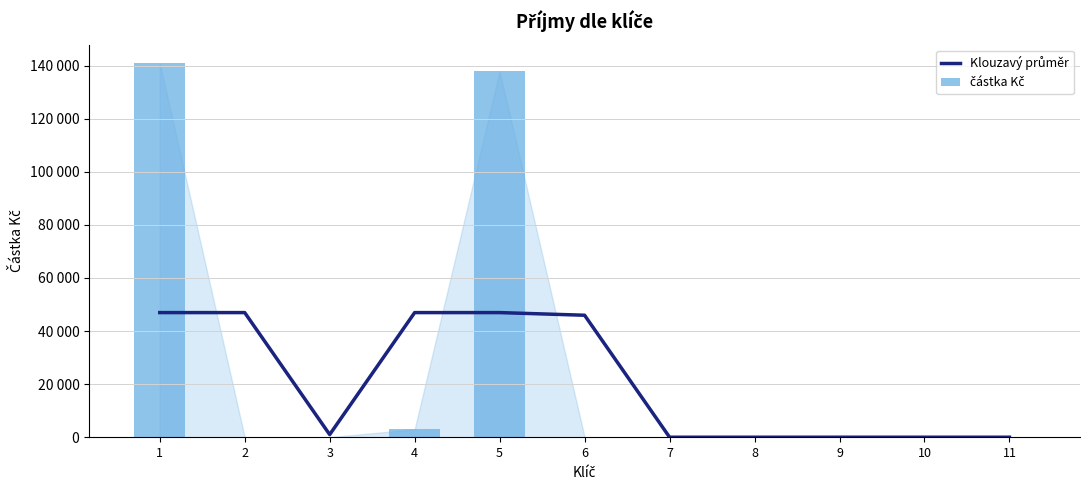

What is the difference between the maximum and minimum values in the Klouzavý průměr series?

46960